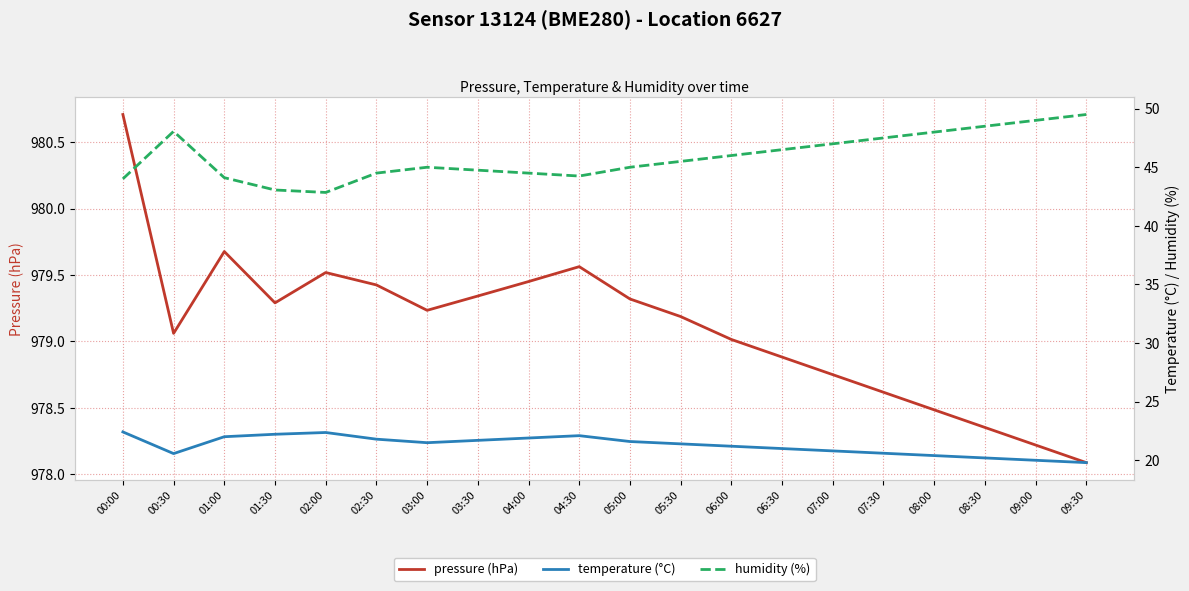

Is it true that temperature (°C) equals 37.8 at 00:00?

False